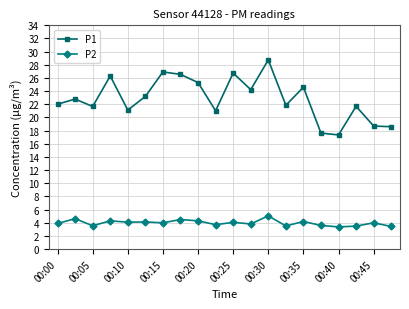

How many lines are shown in the chart?

2